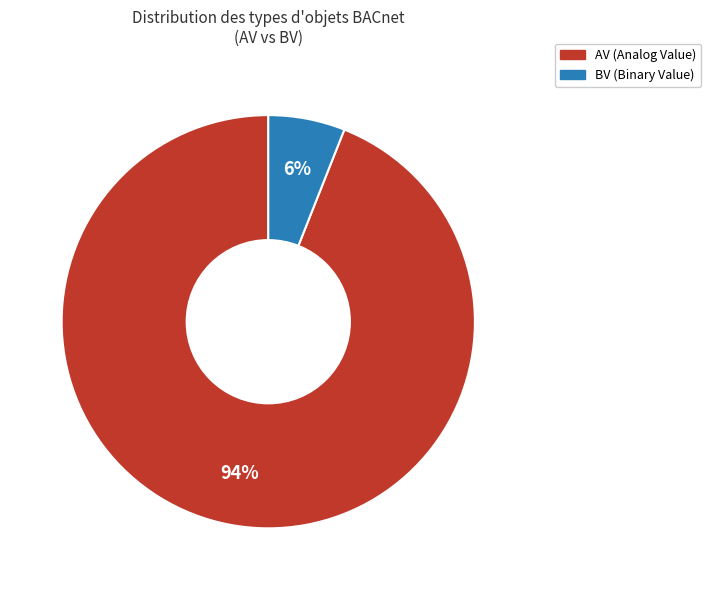

Rank the categories by value from highest to lowest.

AV, BV